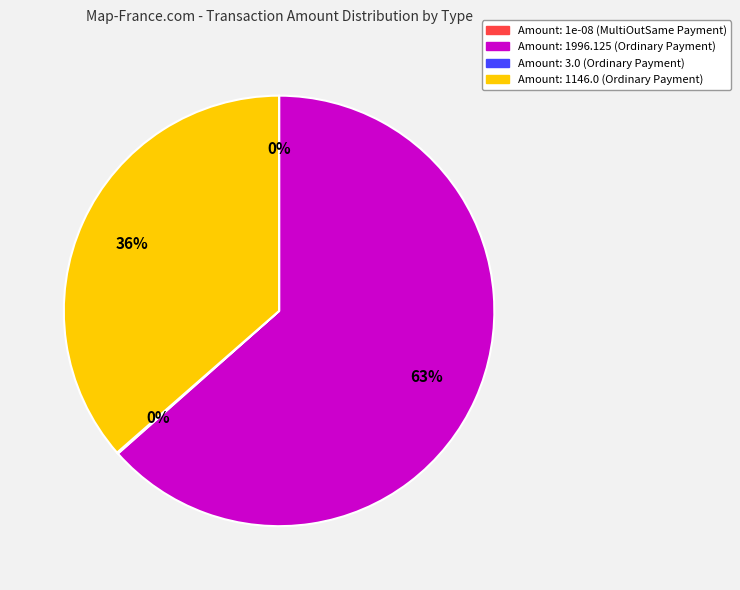

Rank the categories by value from lowest to highest.

MultiOutSame Payment (1e-08), Ordinary Payment (3.0), Ordinary Payment (1146.0), Ordinary Payment (1996.125)